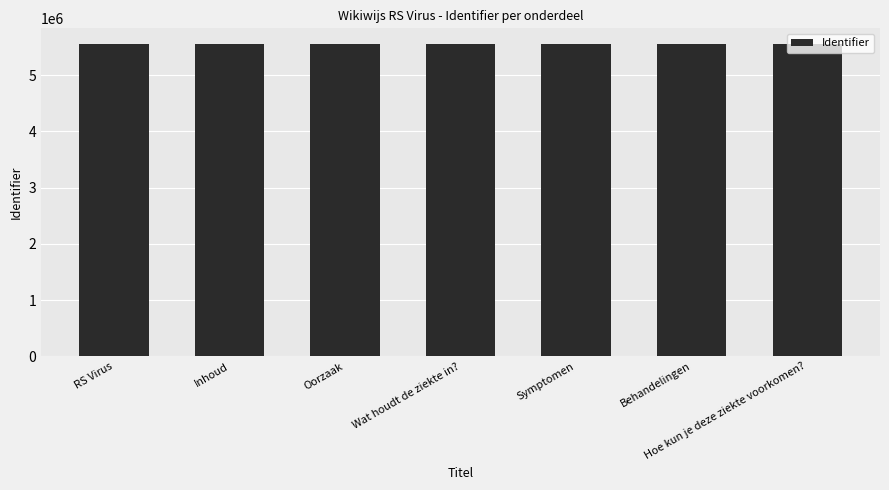

The value at Symptomen is 8254873. True or false?

False